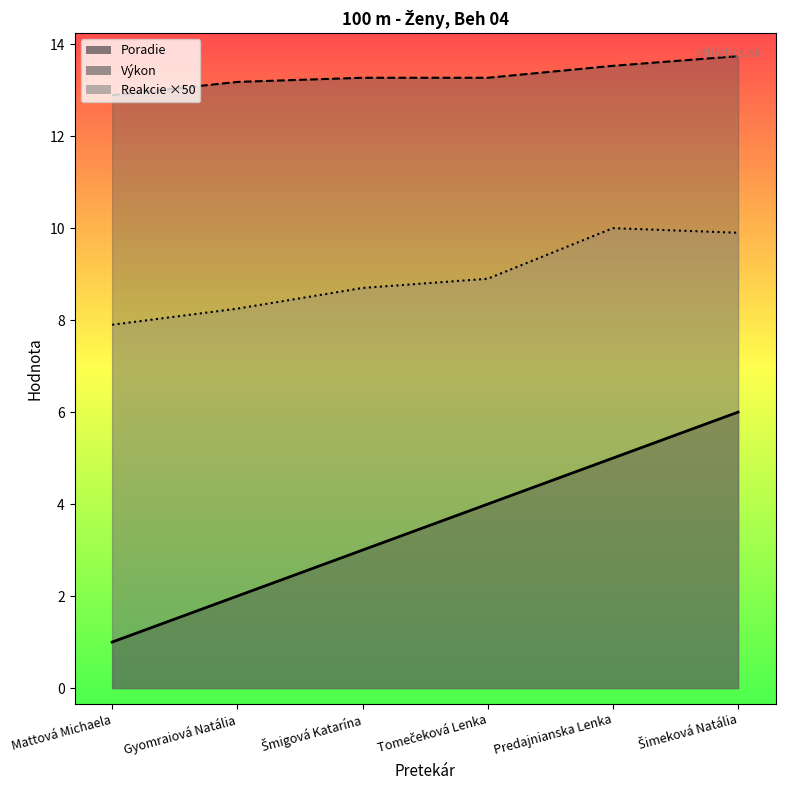

What are all the series names shown in the legend?

Poradie, Výkon, Reakcie